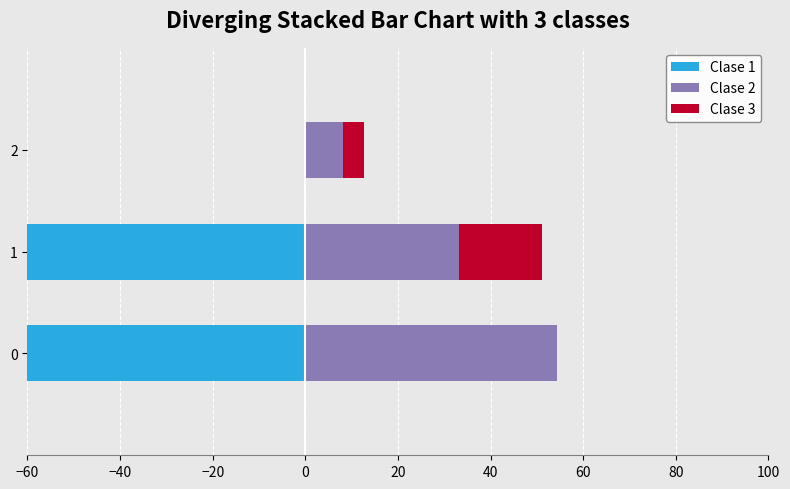

Does the chart contain any negative values?

Yes